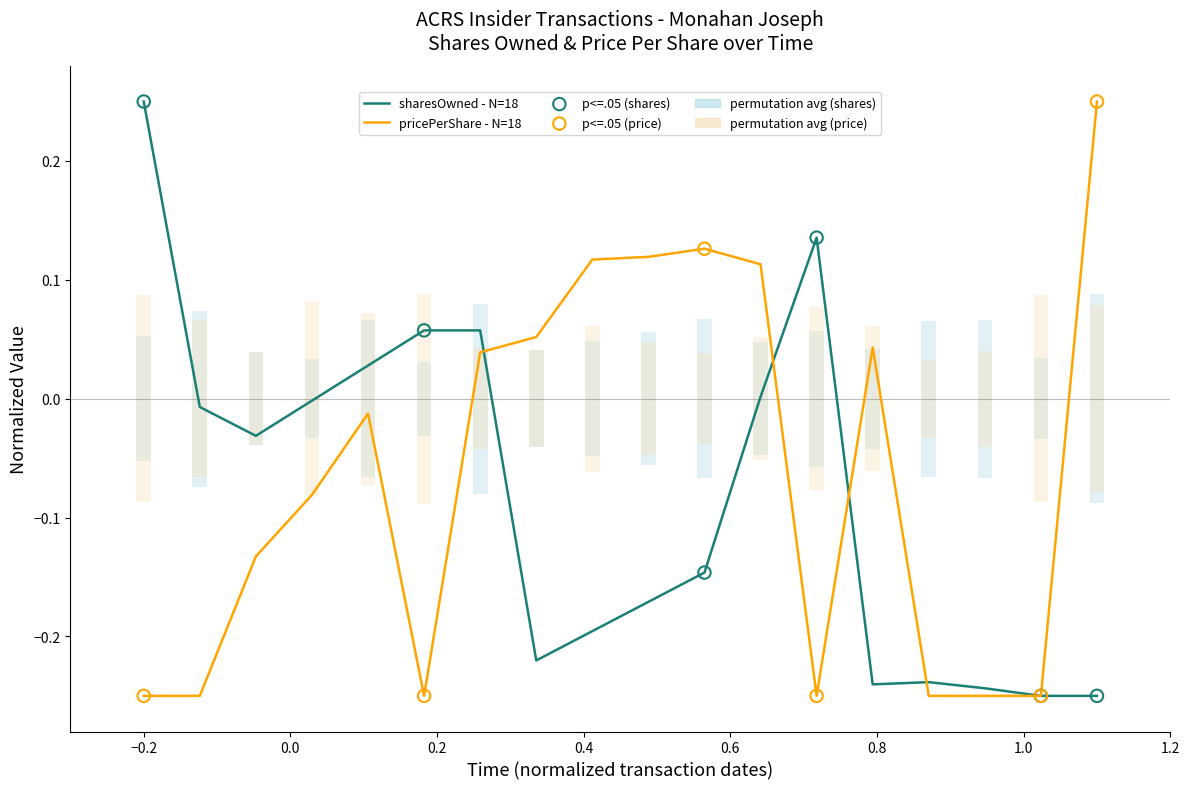

Which series has the widest spread of Y values?

sharesOwnedFollowingTransaction